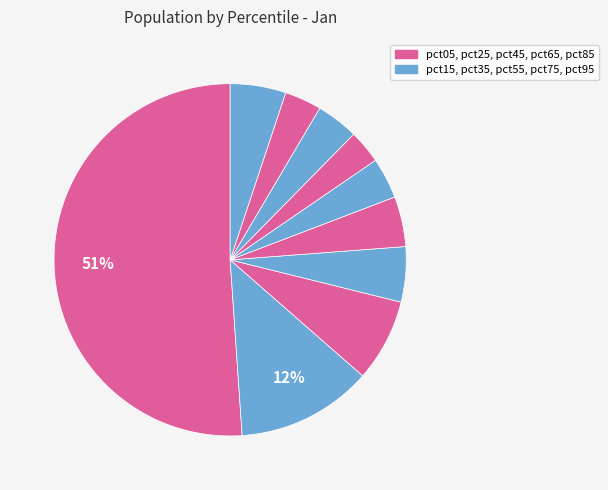

What is the smallest slice in the pie chart?

pct65